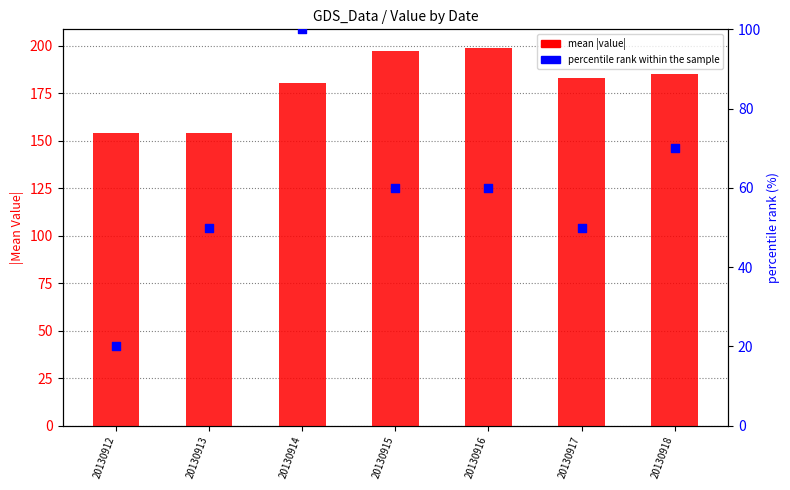

What are all the series names shown in the legend?

mean |value|, percentile rank within the sample